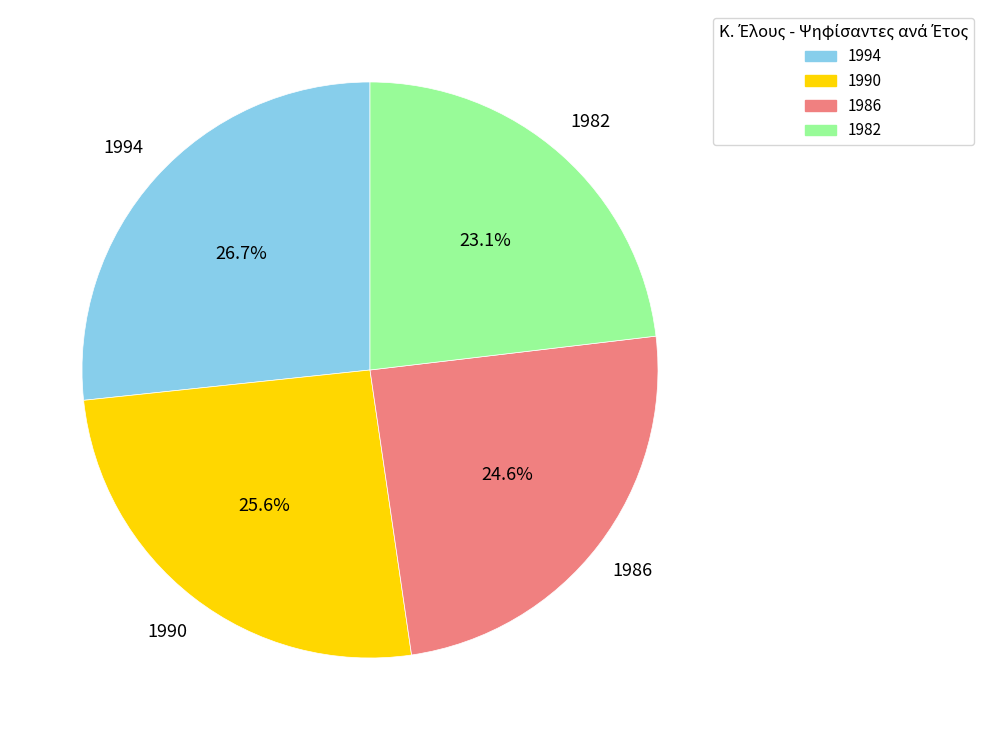

Count the number of slices in the pie.

4